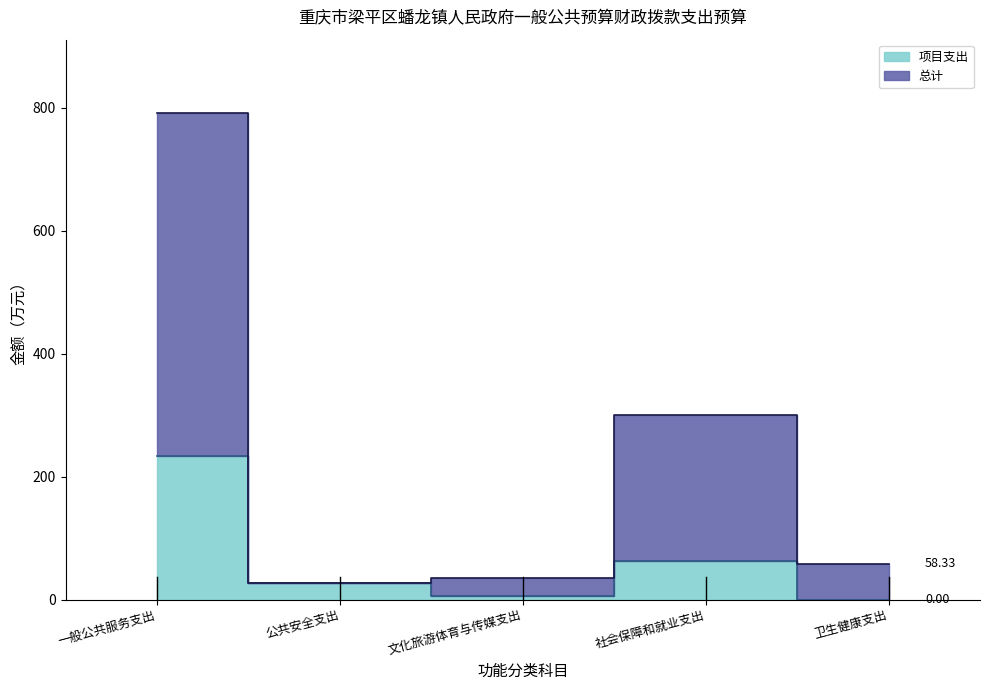

What is the value of the 总计 point at the 5th from the left?

58.3